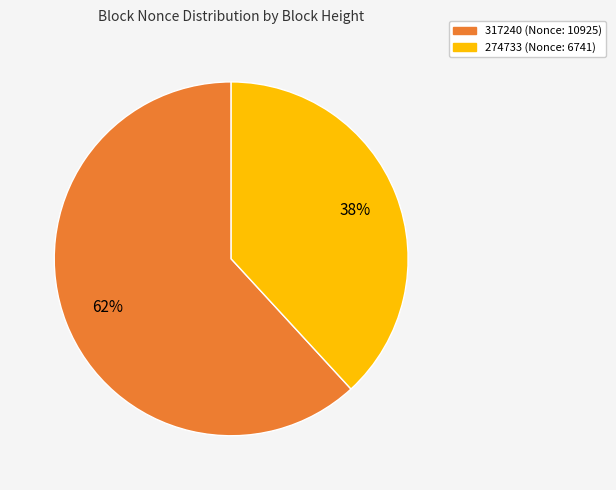

To the nearest percent, what is the average slice percentage?

50%